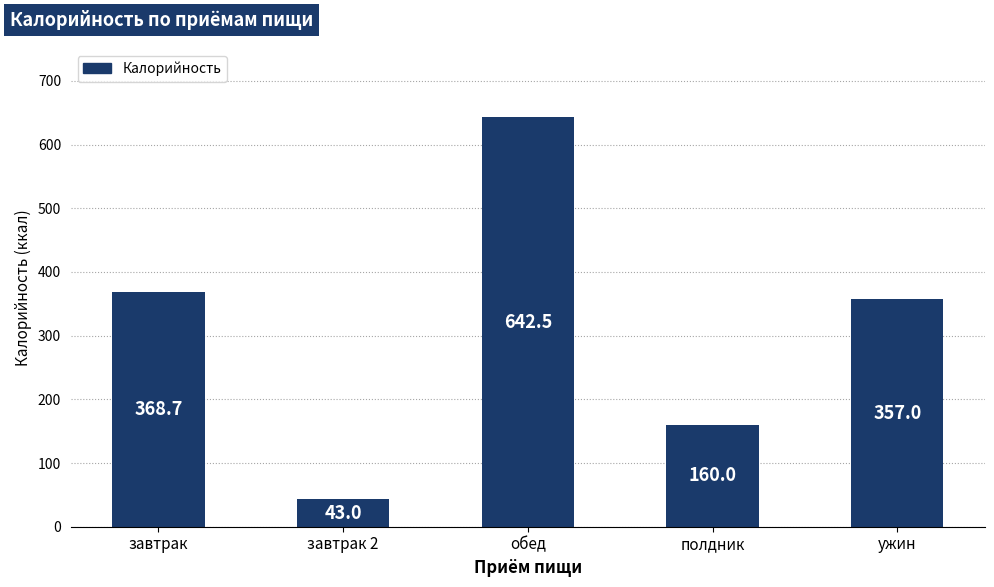

Is it true that the value at завтрак is 368.7?

True